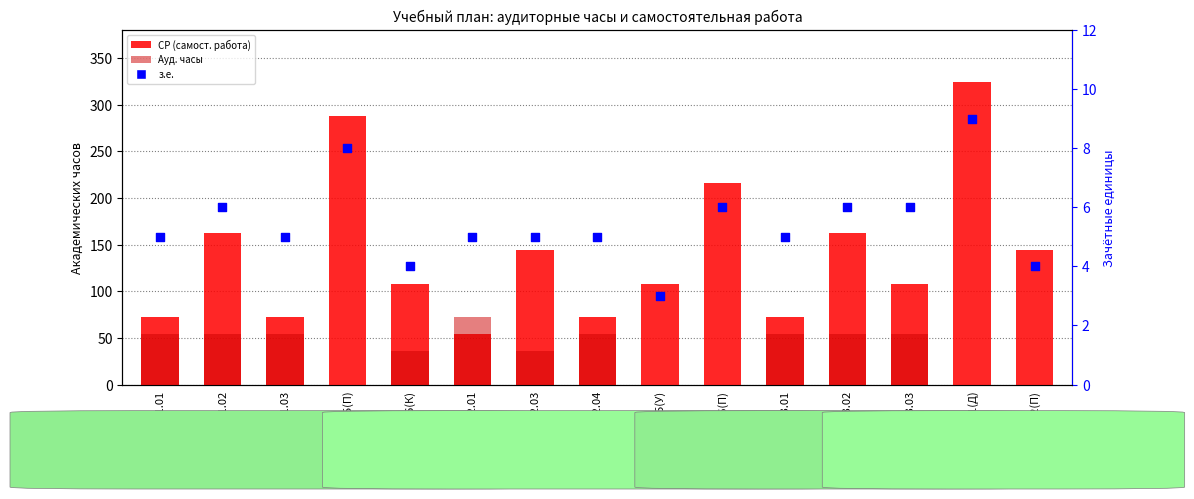

At how many categories does at least one series exceed 202?

3